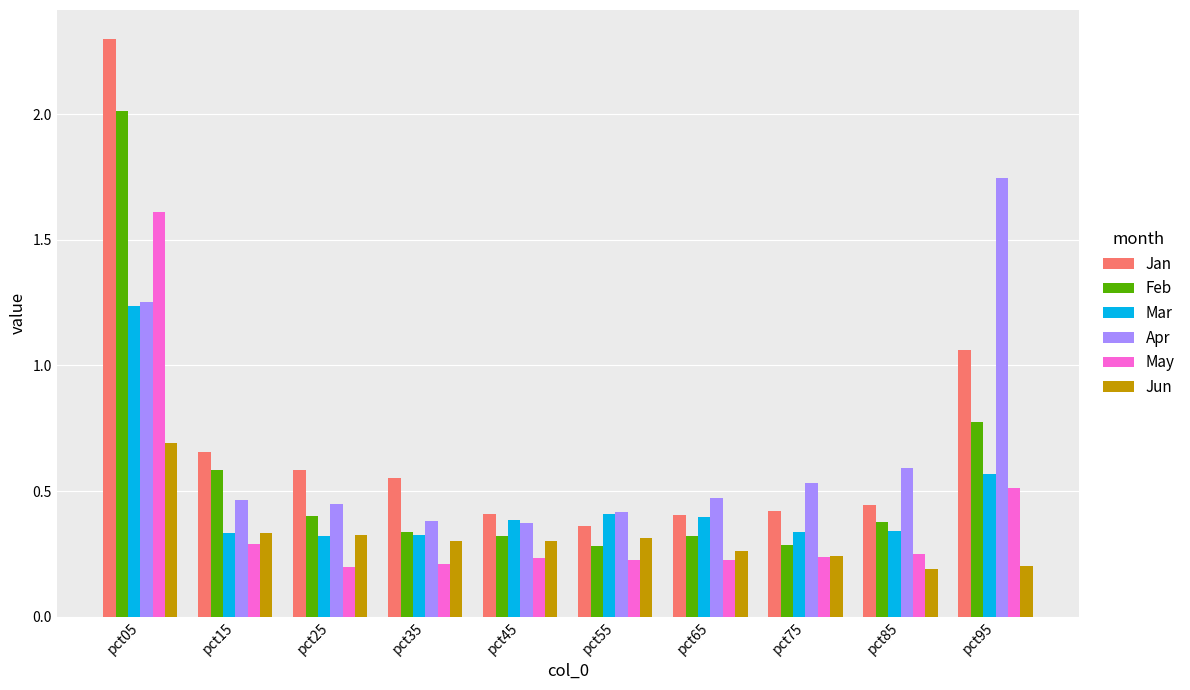

Is it true that Apr equals 0.5 at pct25?

True